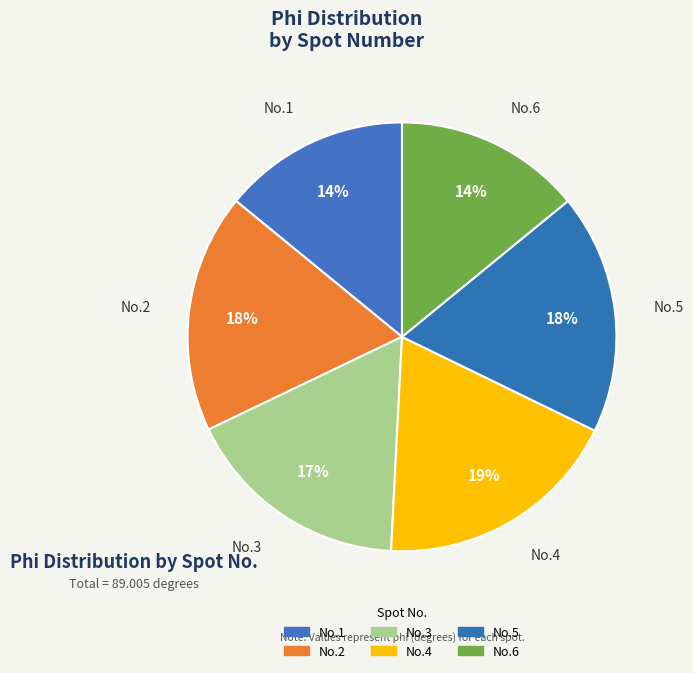

How many slices are in this pie chart?

6